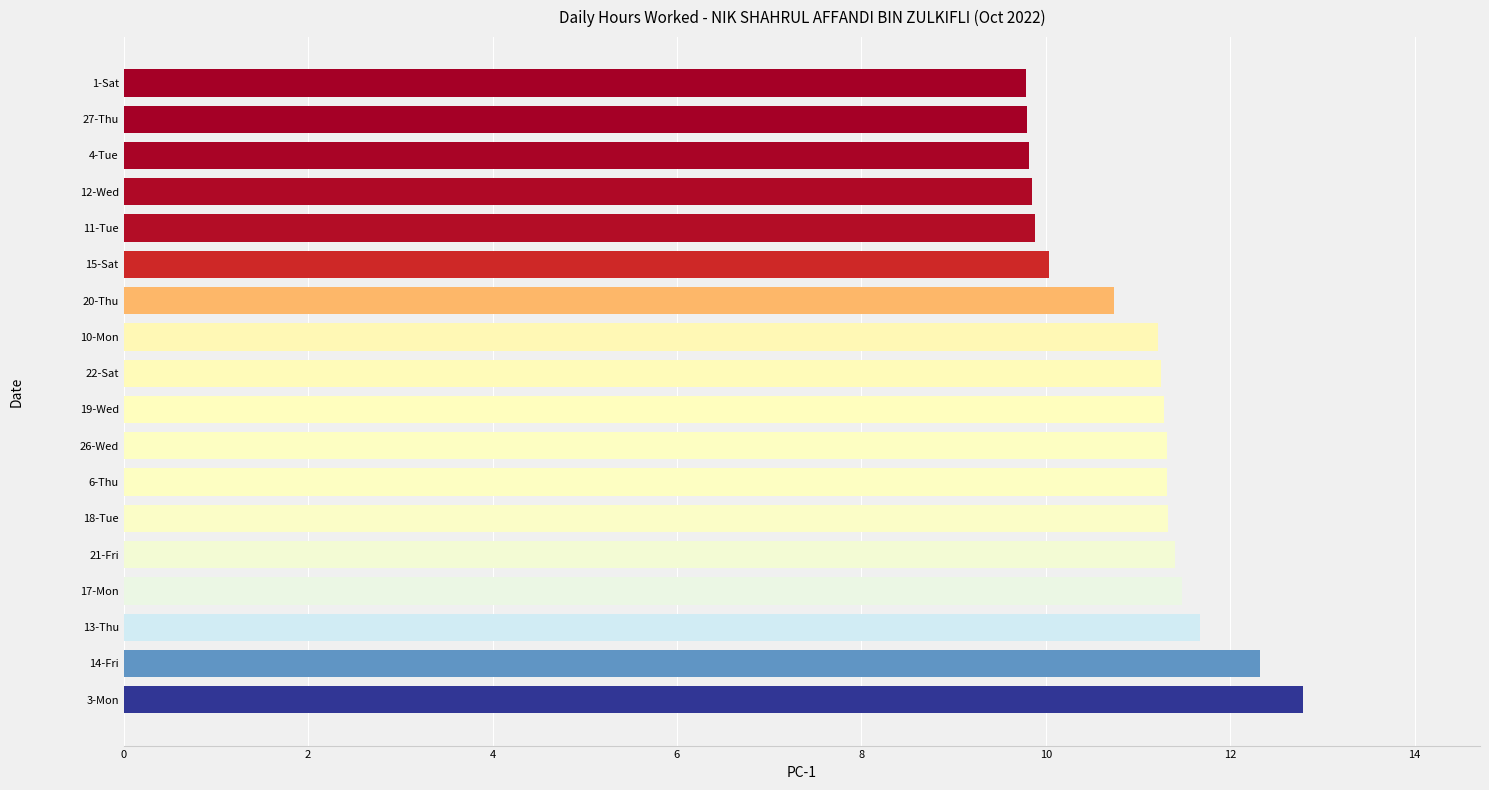

What is the sum of the values at 6-Thu and 13-Thu?

23.0